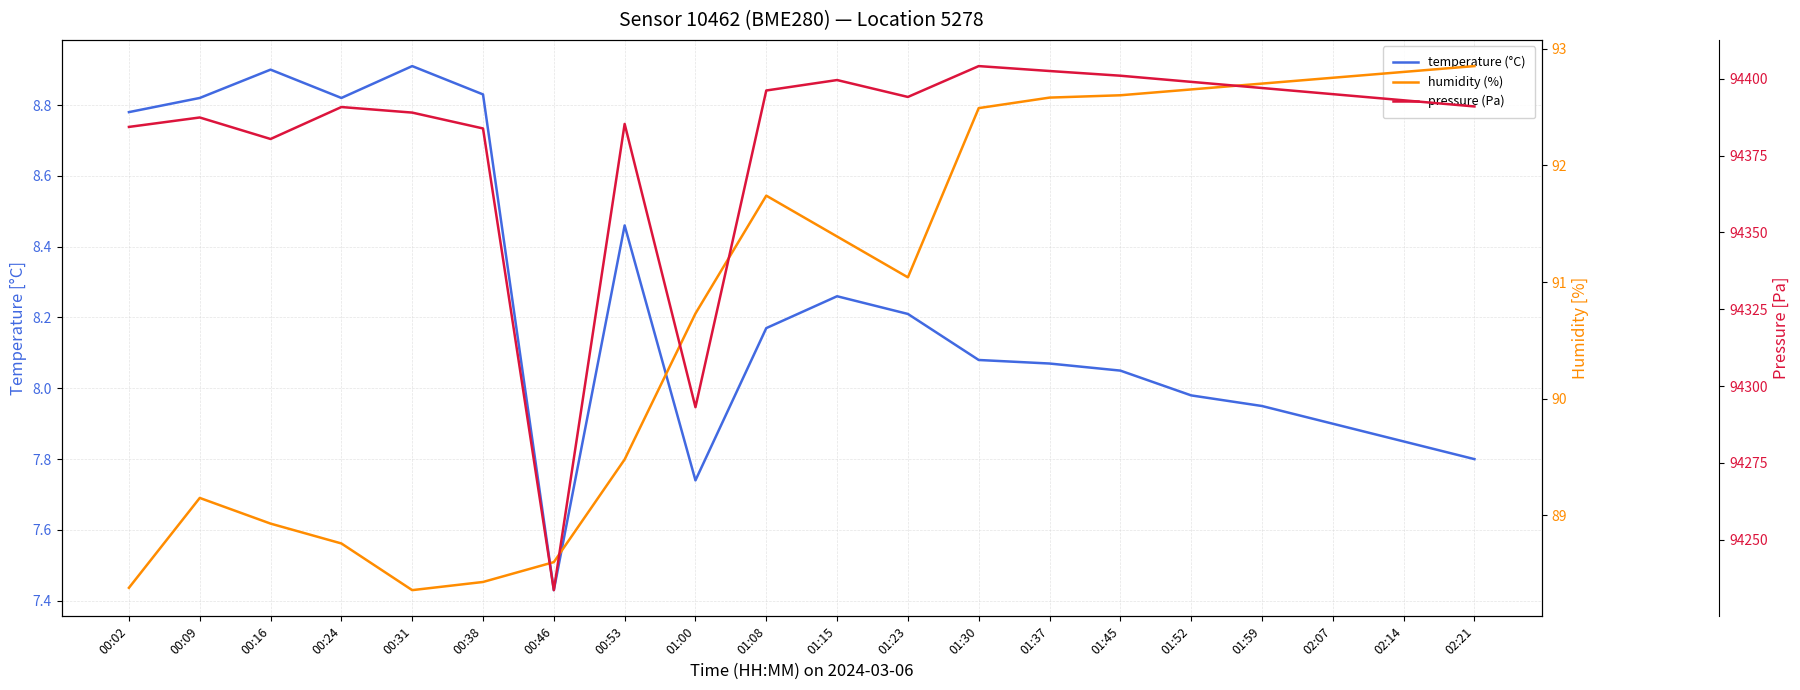

What is the value of the humidity (%) point at the 6th from the left?

88.4